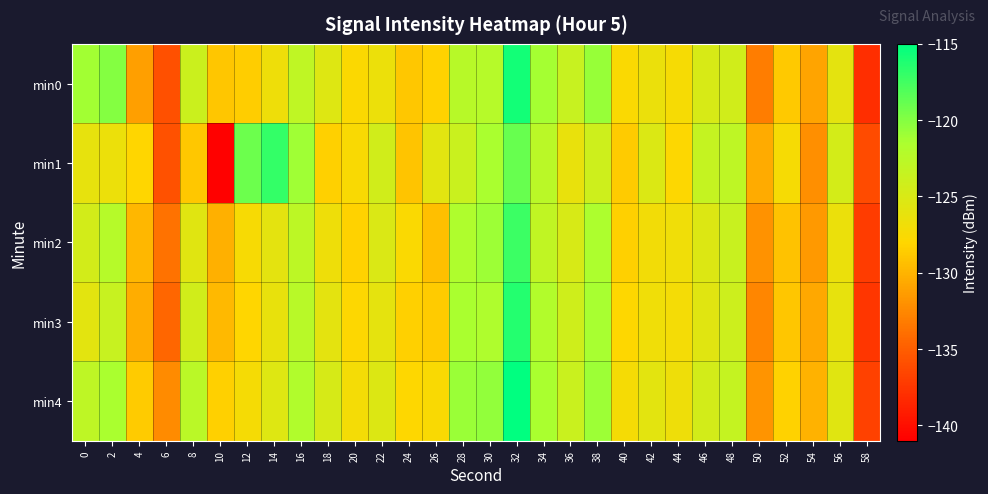

Which has a higher value, 24 or 8?

8